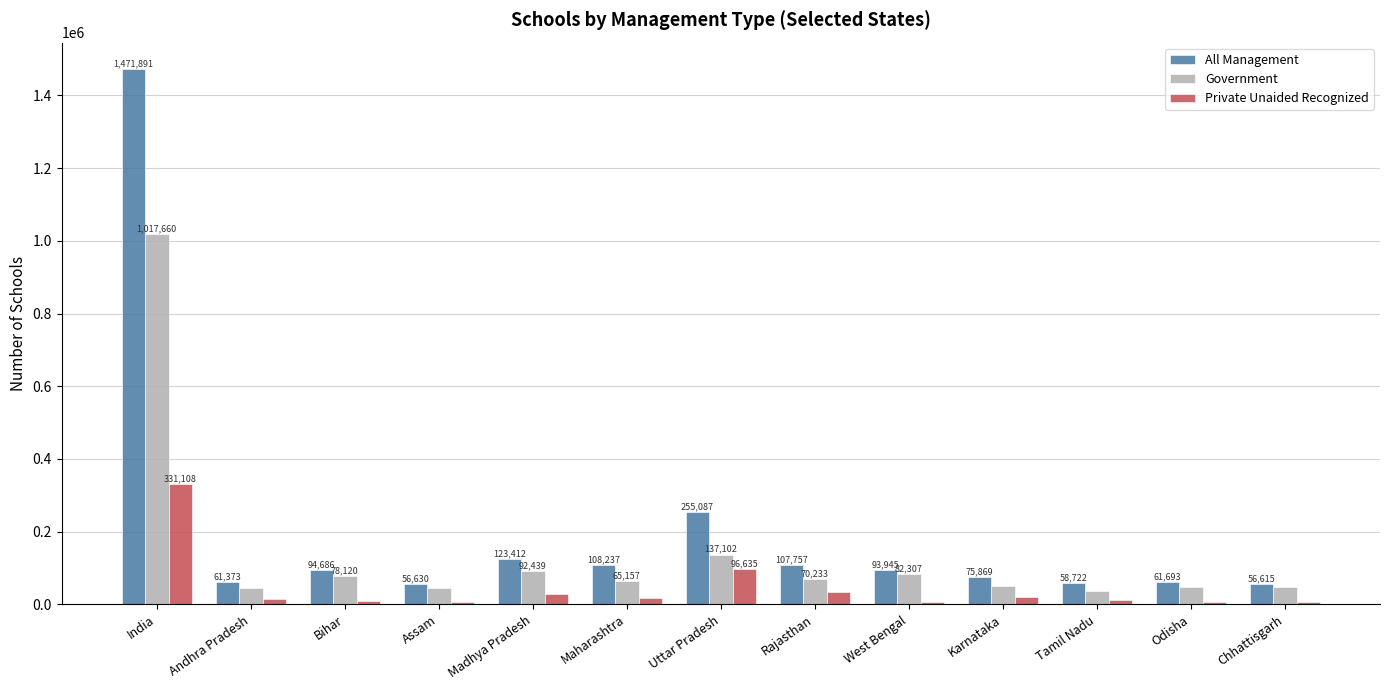

Between Maharashtra and Rajasthan, which series saw the biggest shift?

Private Unaided Recognized